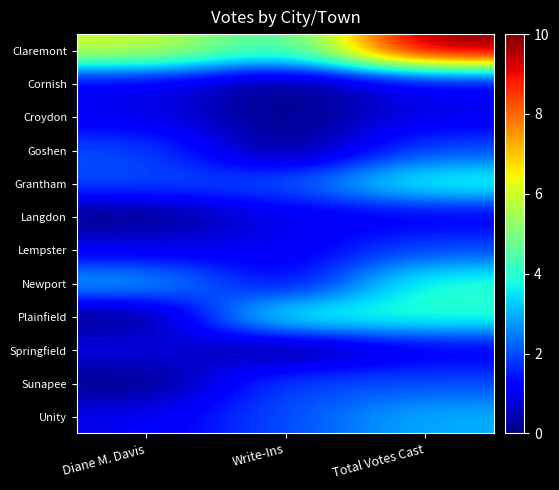

Which series changed the most between Write-Ins and Total Votes Cast?

Claremont